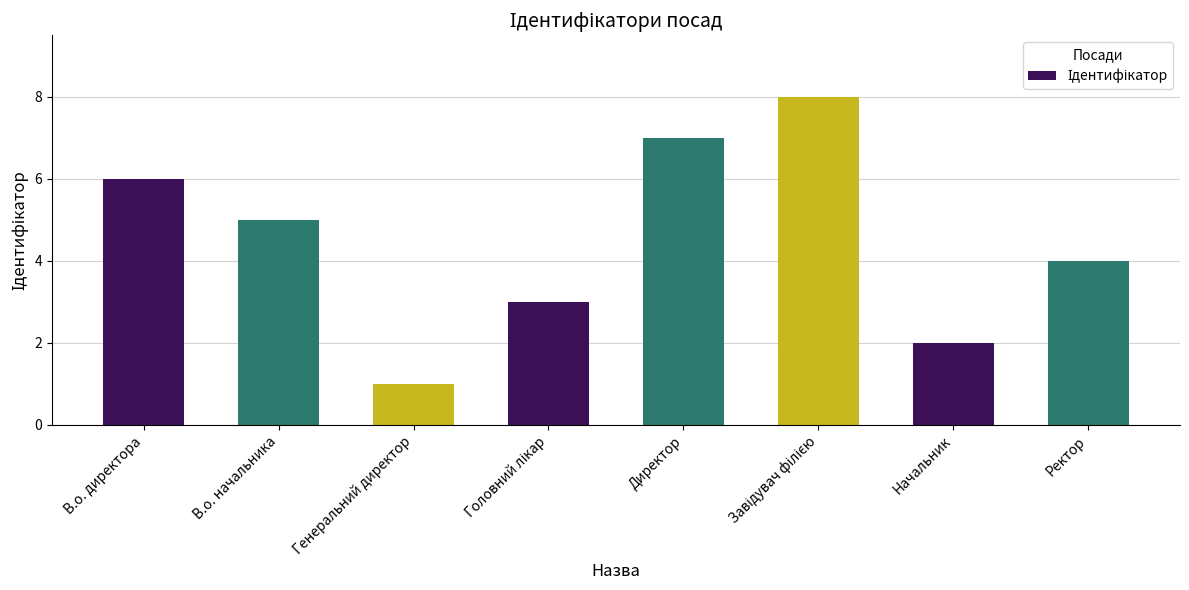

Does the chart contain stacked bars?

No